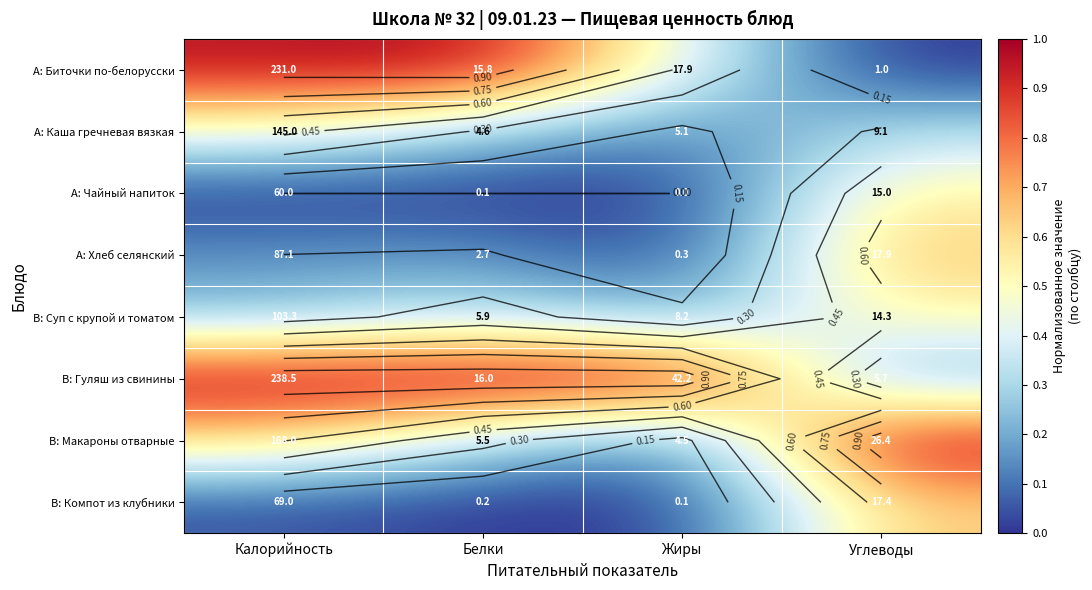

Which series has the largest range (max minus min)?

А: Биточки по-белорусски